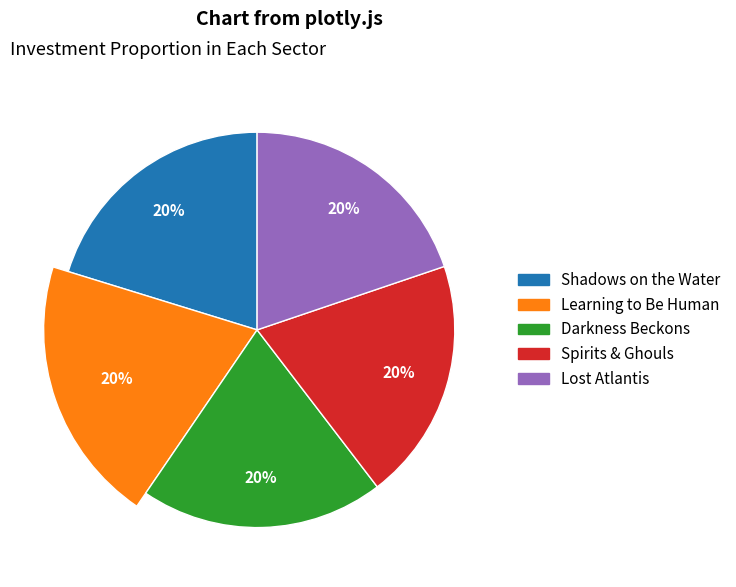

Count the number of slices in the pie.

5